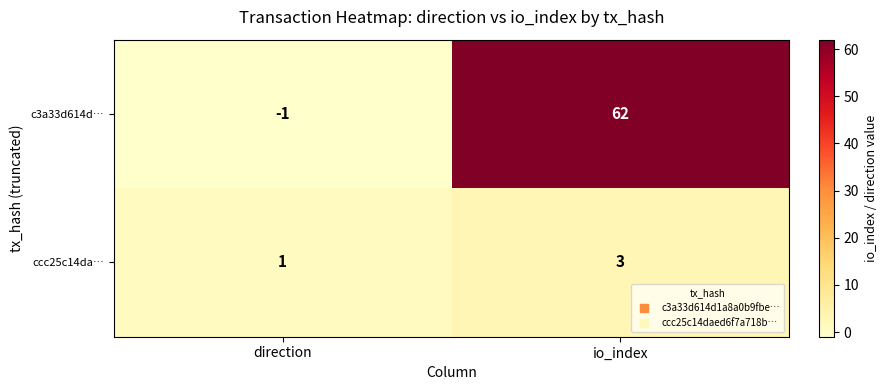

What is the difference between the c3a33d614d… values at io_index and direction?

63